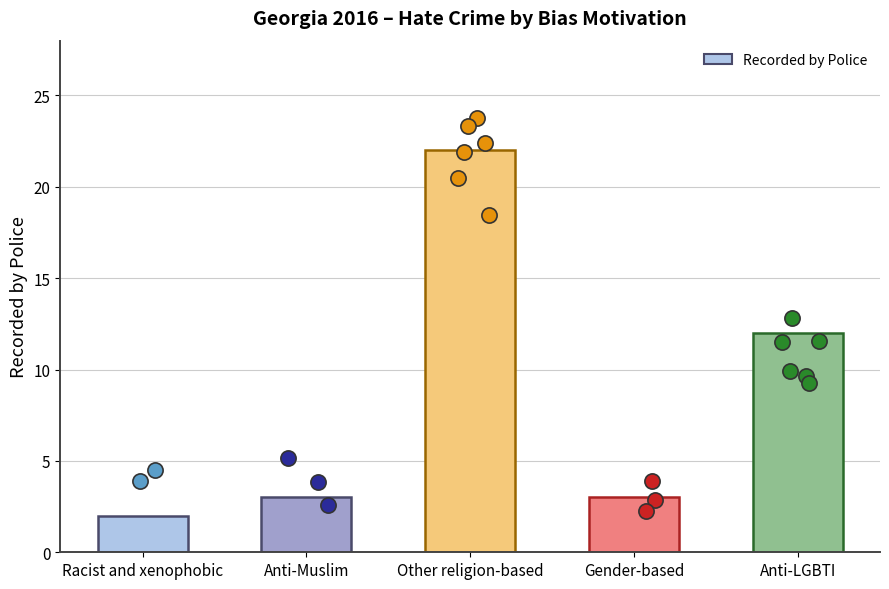

Approximately how many times larger is the value at Other religion-based compared to Racist and xenophobic?

11.0